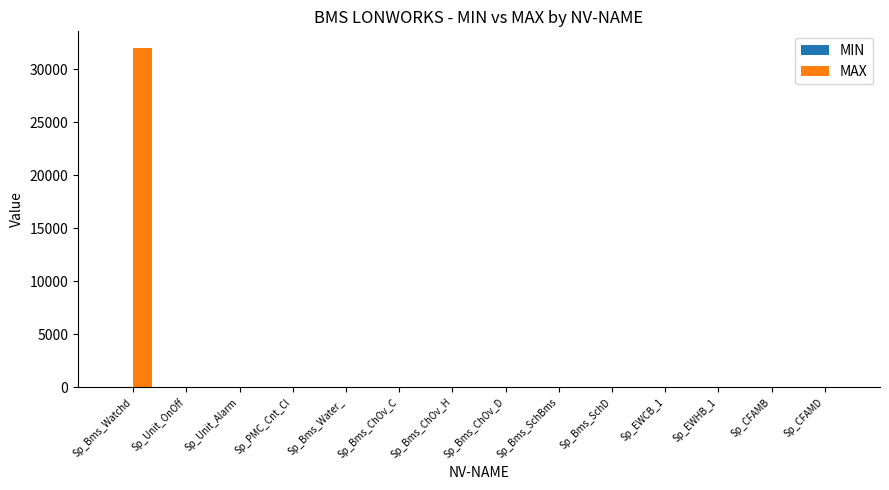

What is the highest value of the MAX series?

32000